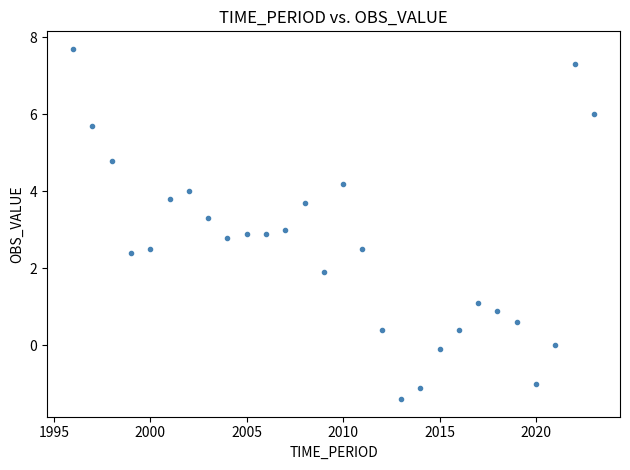

What is the range of X values (max minus min)?

27.0